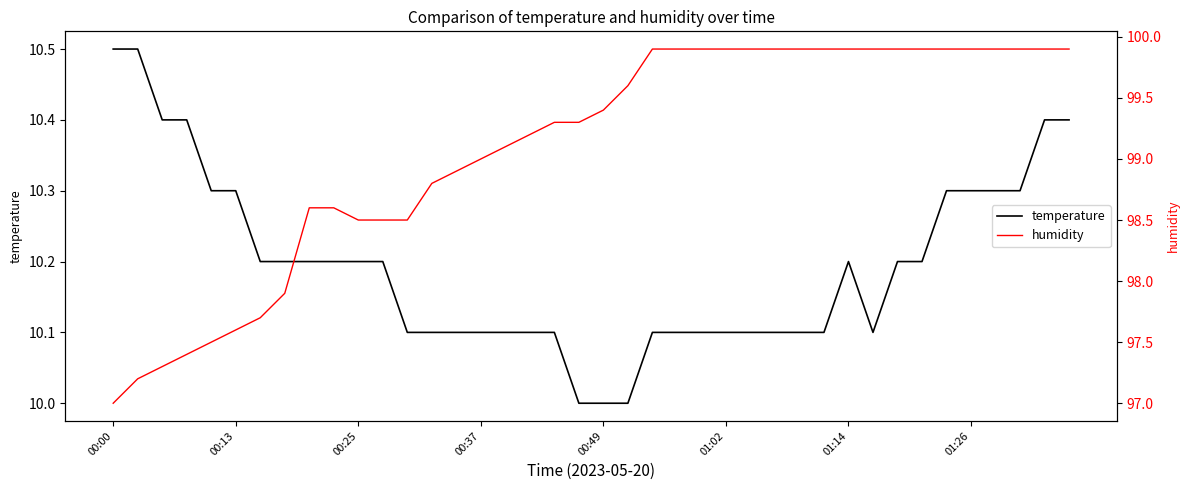

Reading right to left, transcribe all the data shown in this chart.

temperature: 10.4	10.4	10.3	10.3	10.3	10.3	10.2	10.2	10.1	10.2	10.1	10.1	10.1	10.1	10.1	10.1	10.1	10.1	10.0	10.0	10.0	10.1	10.1	10.1	10.1	10.1	10.1	10.1	10.2	10.2	10.2	10.2	10.2	10.2	10.3	10.3	10.4	10.4	10.5	10.5
humidity: 99.9	99.9	99.9	99.9	99.9	99.9	99.9	99.9	99.9	99.9	99.9	99.9	99.9	99.9	99.9	99.9	99.9	99.9	99.6	99.4	99.3	99.3	99.2	99.1	99.0	98.9	98.8	98.5	98.5	98.5	98.6	98.6	97.9	97.7	97.6	97.5	97.4	97.3	97.2	97.0